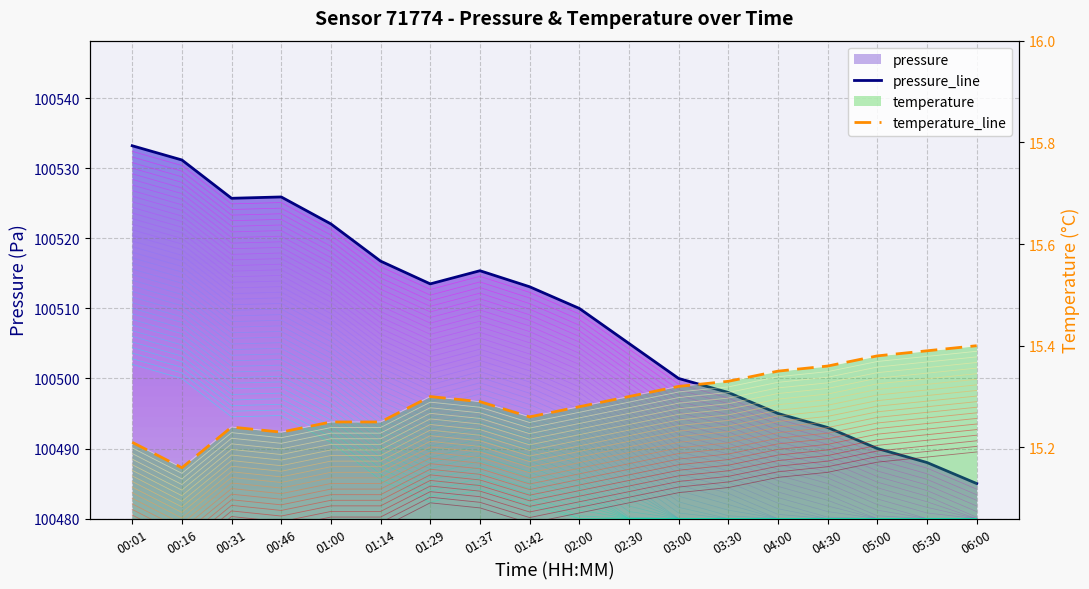

True or false: pressure_line has a value of 100505.0 at 02:30.

True